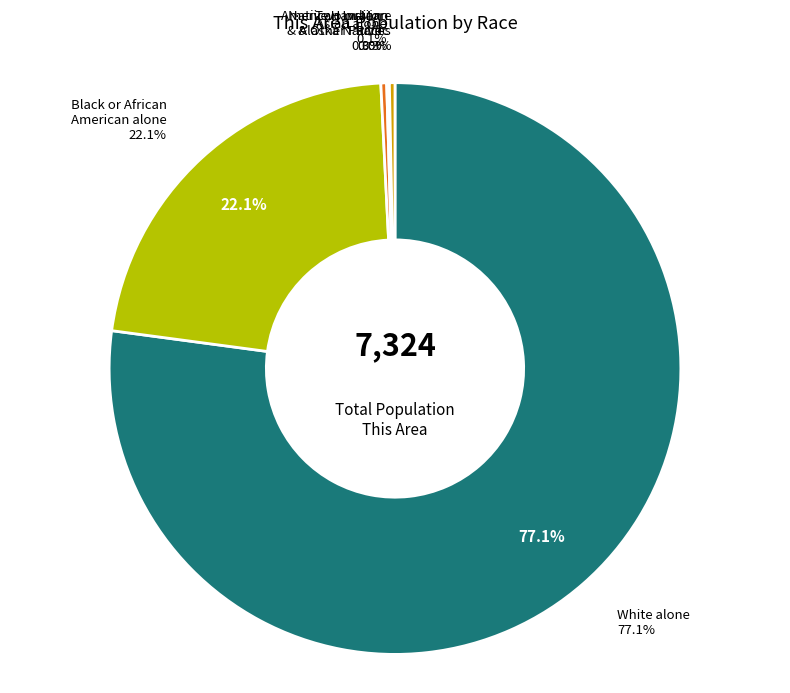

The American Indian and Alaska Native slice represents 0% of the pie. True or false?

True